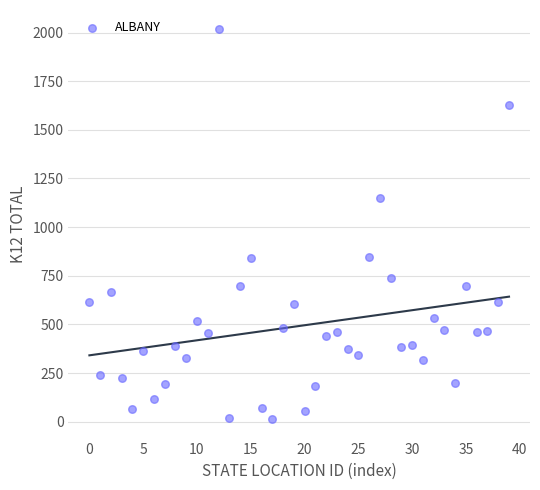

What is the range of Y values (max minus min)?

2003